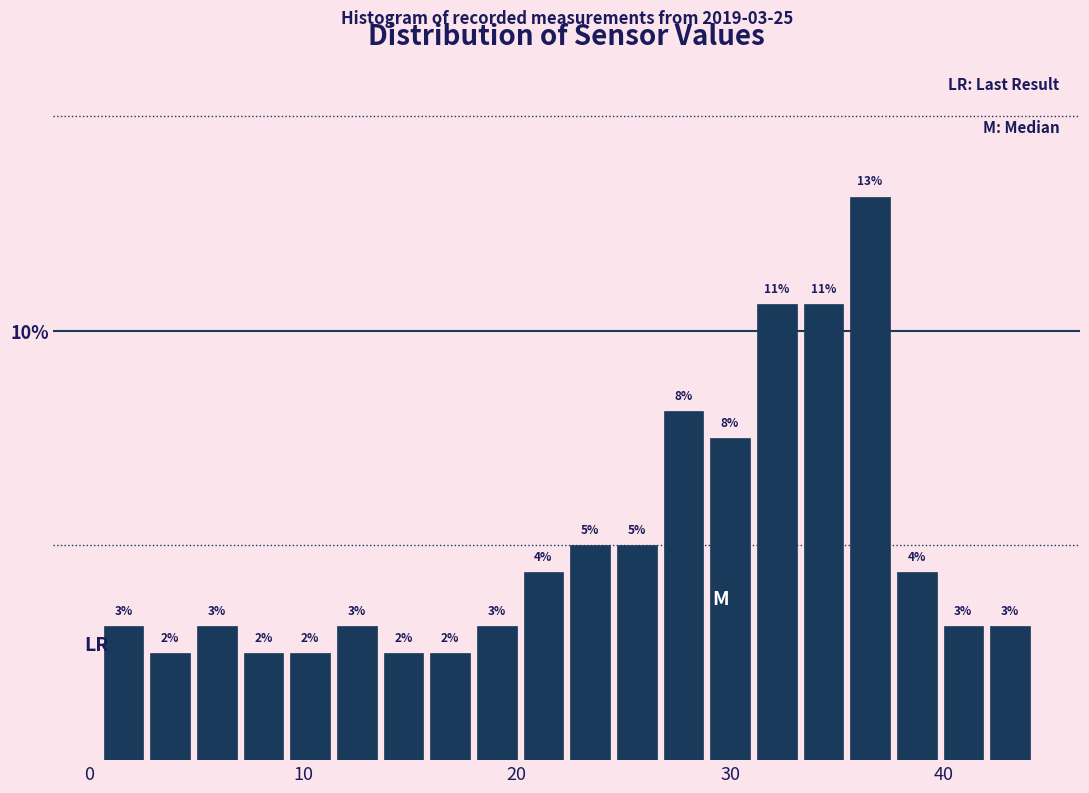

Read against the x-axis, roughly where is the centre of the tallest bar?

37